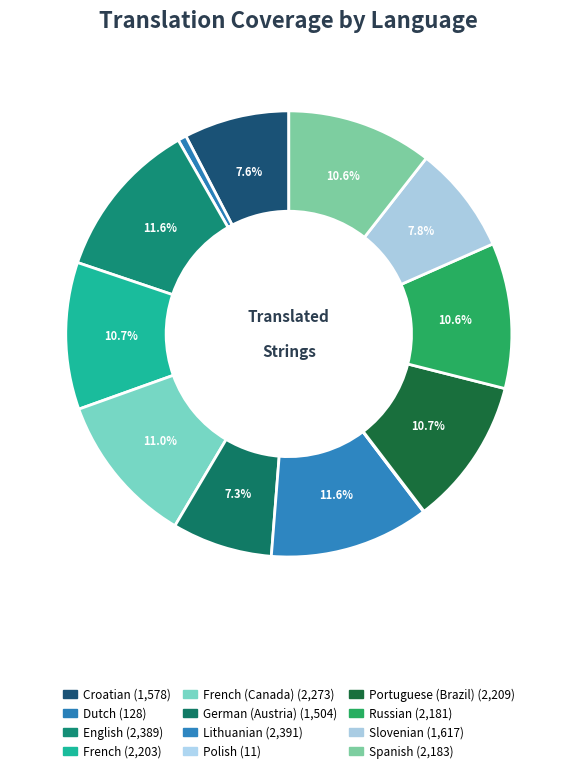

What is the largest slice in the pie chart?

Lithuanian